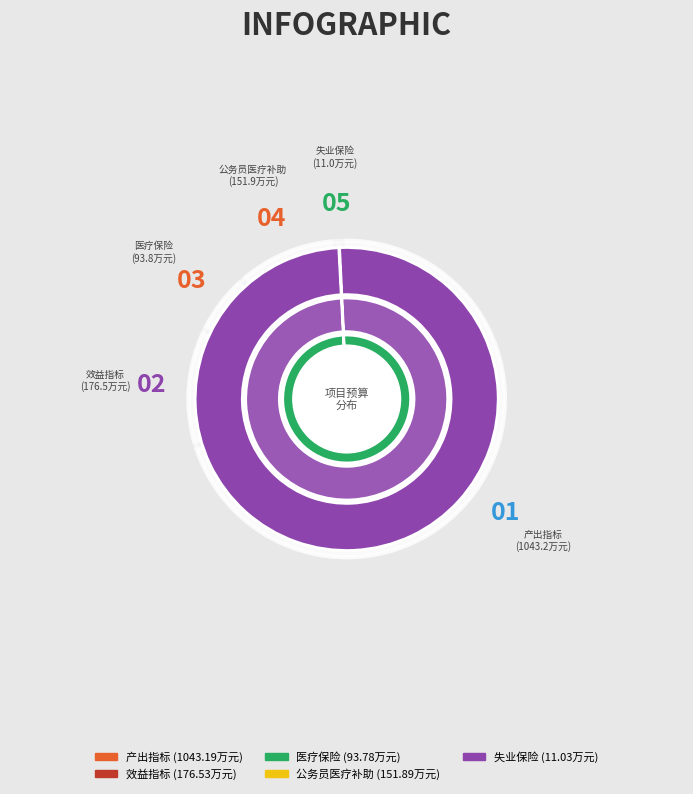

What is the change in value from 产出指标 to 公务员医疗补助?

-891.3